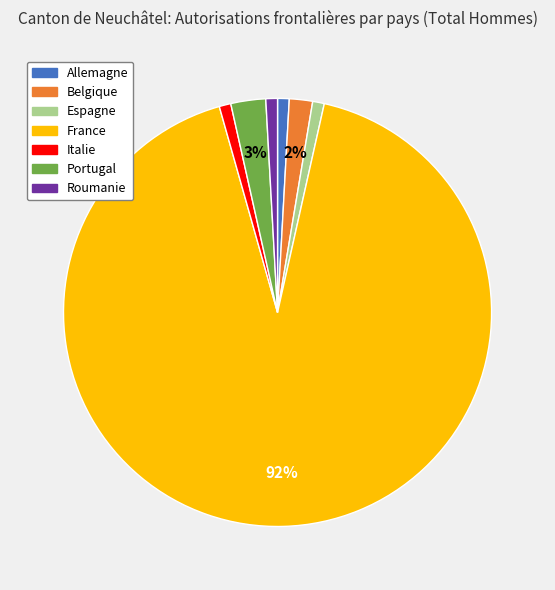

Is it true that France is 84% of the pie?

False